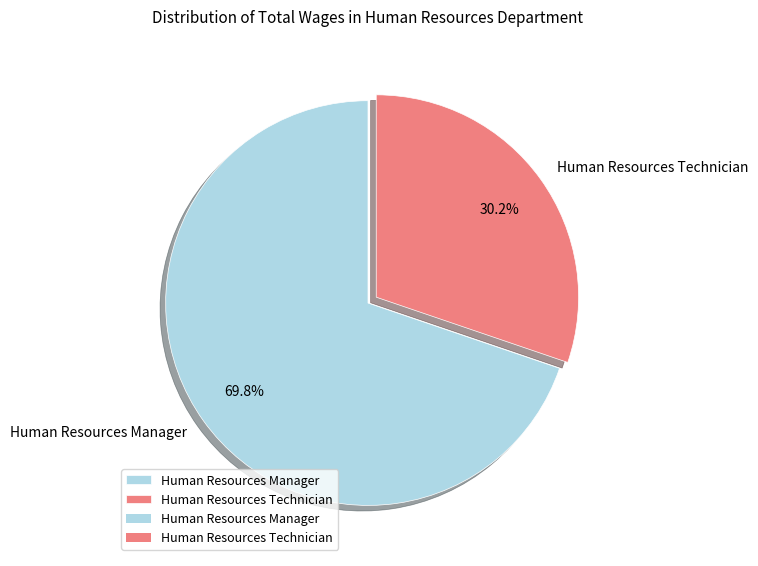

Which has a higher value, Human Resources Manager or Human Resources Technician?

Human Resources Manager